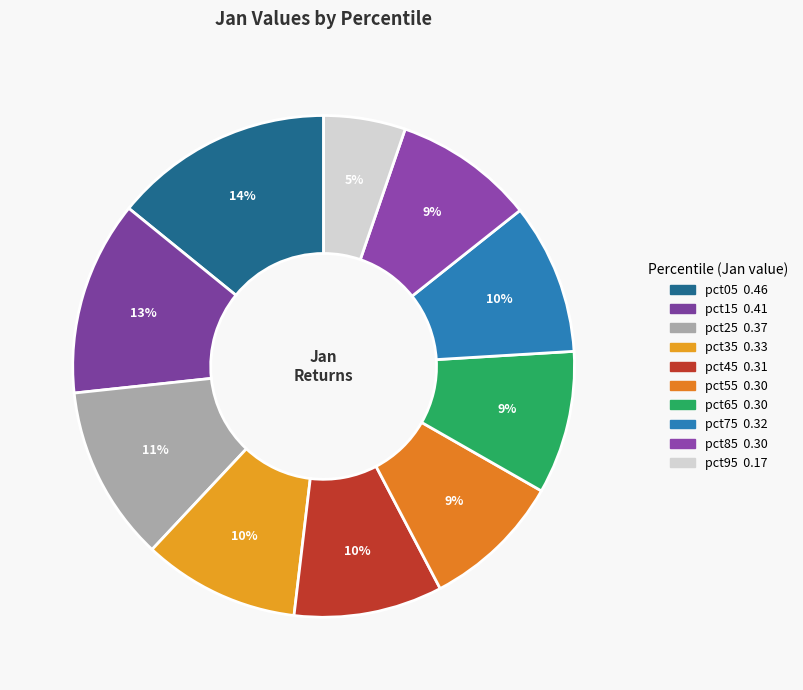

Rank the categories by value from highest to lowest.

pct05, pct15, pct25, pct35, pct75, pct45, pct65, pct85, pct55, pct95